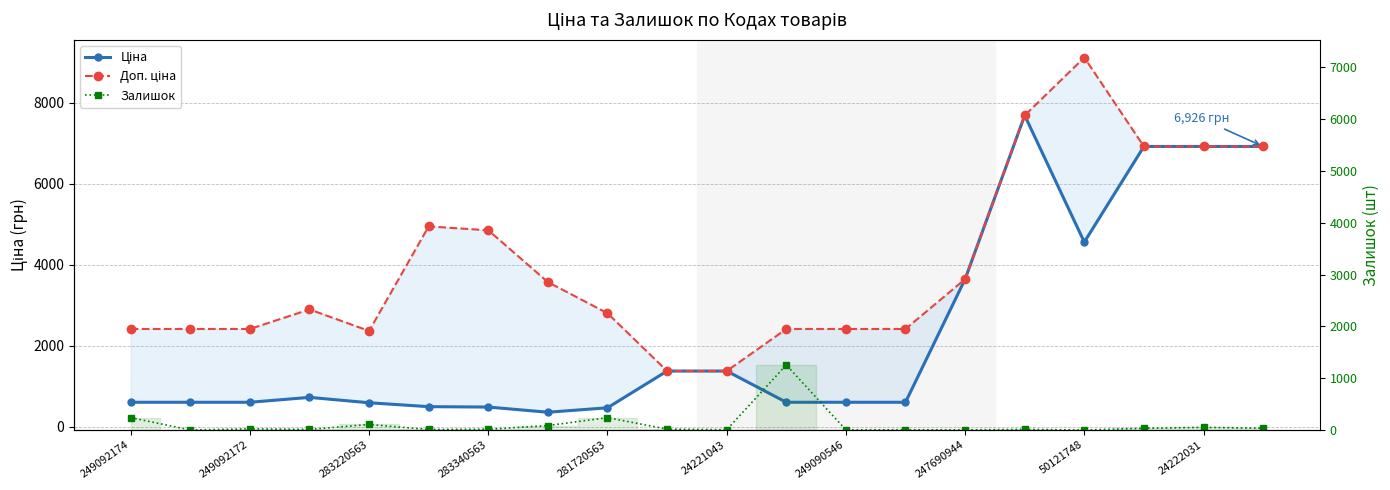

What is the approximate value of Доп. ціна at 249092172?

2414.8